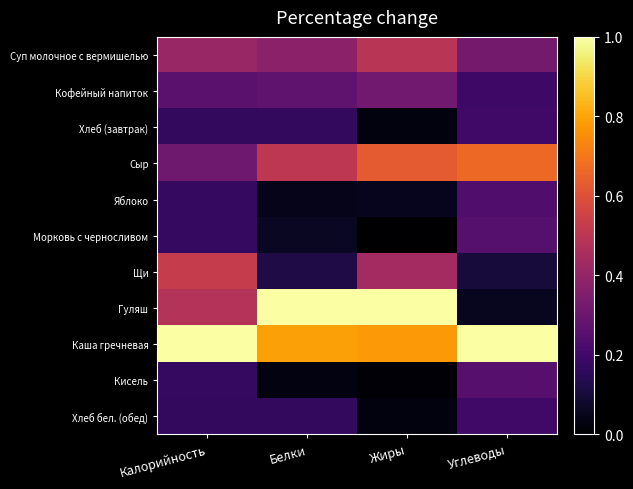

Reading left to right, extract all data points from this chart.

Суп молочное с вермишелью: Калорийность=0.4	Белки=0.4	Жиры=0.5	Углеводы=0.3
Кофейный напиток: Калорийность=0.3	Белки=0.3	Жиры=0.3	Углеводы=0.2
Хлеб (завтрак): Калорийность=0.2	Белки=0.2	Жиры=0.0	Углеводы=0.2
Сыр: Калорийность=0.3	Белки=0.5	Жиры=0.6	Углеводы=0.7
Яблоко: Калорийность=0.2	Белки=0.0	Жиры=0.1	Углеводы=0.2
Морковь с черносливом: Калорийность=0.2	Белки=0.1	Жиры=0.0	Углеводы=0.2
Щи: Калорийность=0.5	Белки=0.1	Жиры=0.4	Углеводы=0.1
Гуляш: Калорийность=0.5	Белки=1.0	Жиры=1.0	Углеводы=0.1
Каша гречневая: Калорийность=1.0	Белки=0.8	Жиры=0.8	Углеводы=1.0
Кисель: Калорийность=0.2	Белки=0.0	Жиры=0.0	Углеводы=0.3
Хлеб бел. (обед): Калорийность=0.2	Белки=0.2	Жиры=0.0	Углеводы=0.2